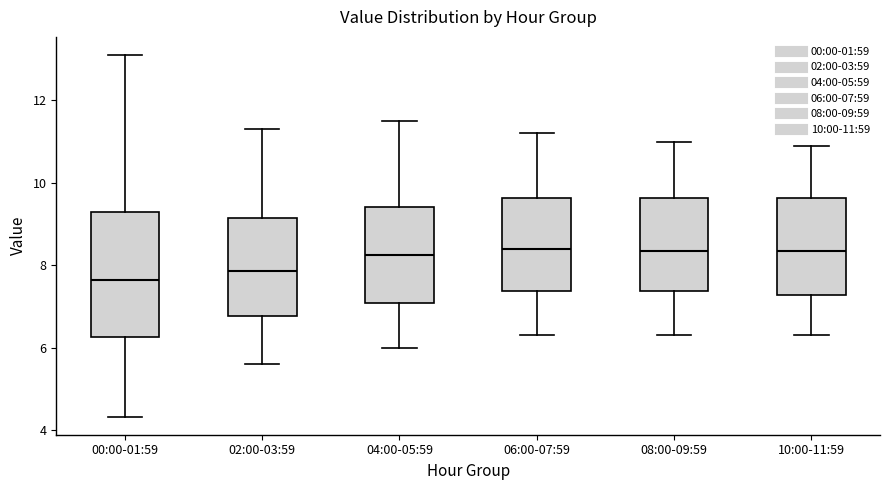

Reading left to right, transcribe this box plot: for each box, give where its median line is, the range the box spans, and where its two whiskers end, as read against the y-axis. The values are not printed on the chart, so give them approximately, as read against the axis.

00:00-01:59: median 7.6, box 6.2 to 9.2, whiskers 4.4 to 13.2
02:00-03:59: median 7.8, box 6.8 to 9.2, whiskers 5.6 to 11.4
04:00-05:59: median 8.2, box 7.0 to 9.4, whiskers 6.0 to 11.6
06:00-07:59: median 8.4, box 7.4 to 9.6, whiskers 6.4 to 11.2
08:00-09:59: median 8.4, box 7.4 to 9.6, whiskers 6.4 to 11.0
10:00-11:59: median 8.4, box 7.2 to 9.6, whiskers 6.4 to 11.0